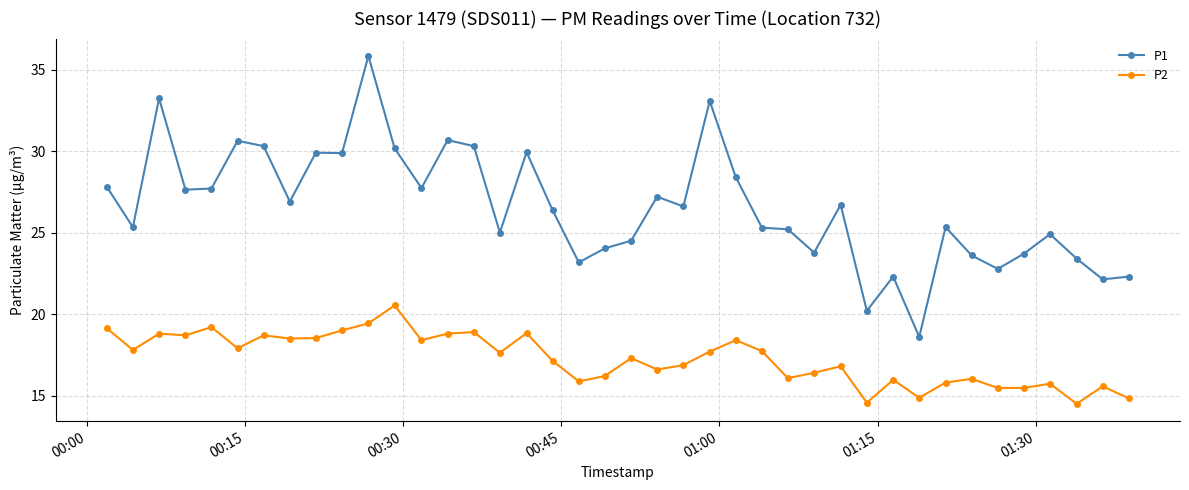

What is the value of the P1 point at the 1st from the left?

27.8